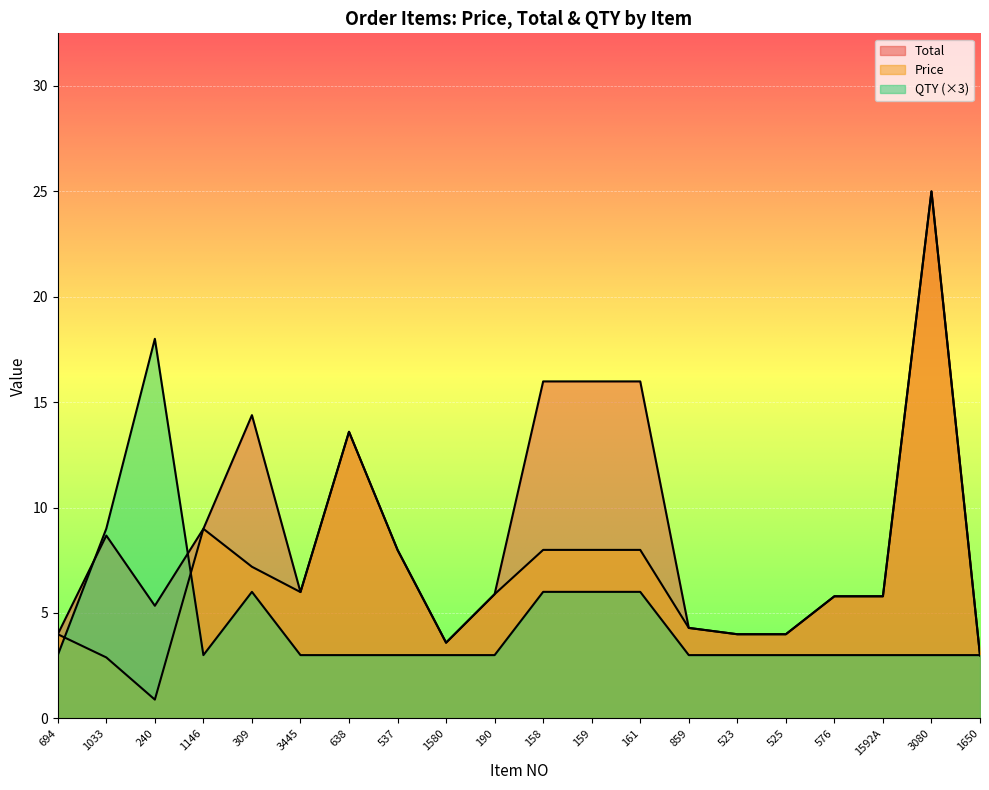

True or false: Total and Price intersect in this chart.

False